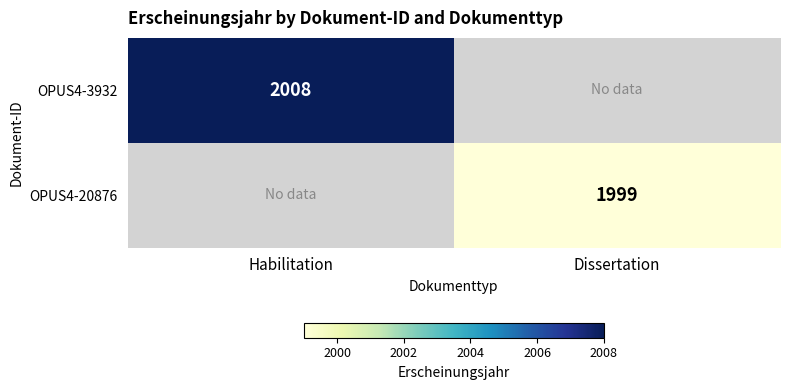

Is it true that OPUS4-20876 equals 1999 at Dissertation?

True